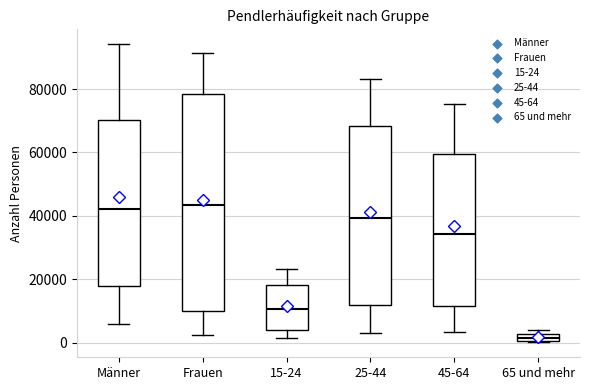

Which box is the tallest, from its lower edge to its upper edge?

Frauen